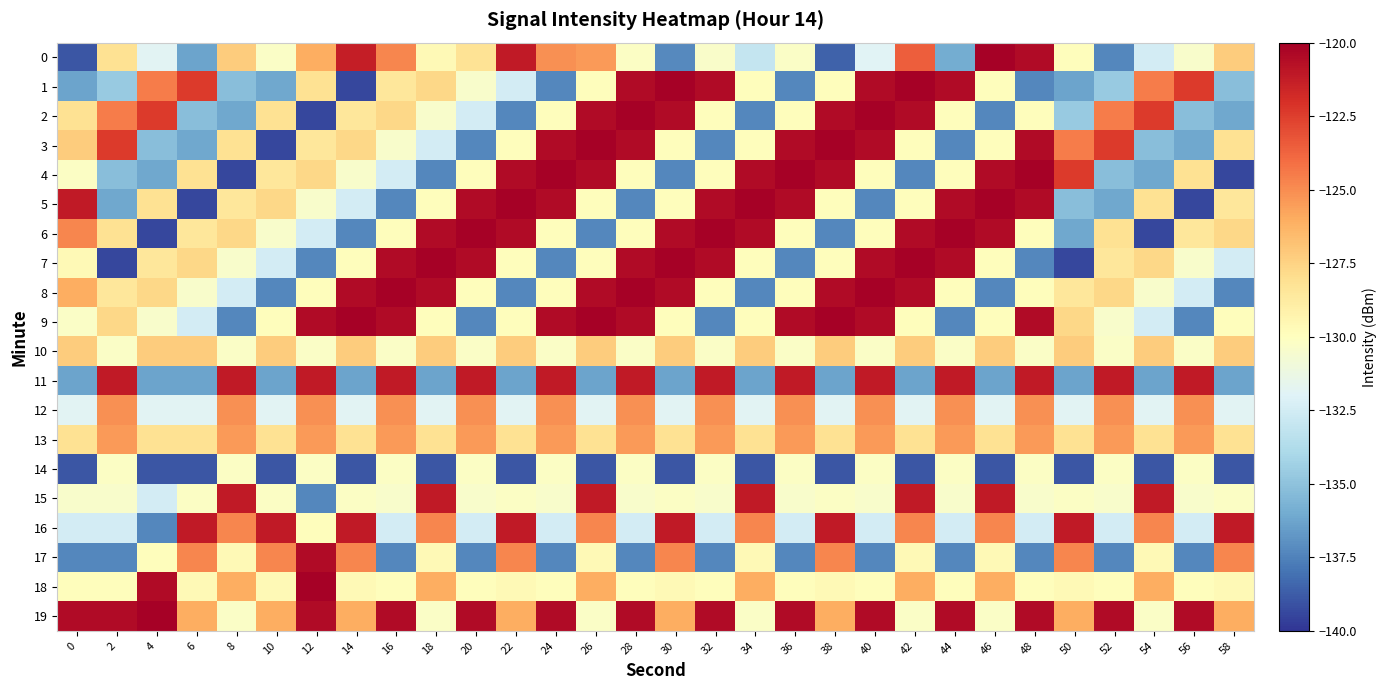

Reading left to right, what are all the values shown in this chart?

0: 0=-139.0	2=-128.1	4=-131.8	6=-136.3	8=-127.2	10=-130.2	12=-126.0	14=-121.3	16=-124.8	18=-129.7	20=-128.2	22=-121.1	24=-125.1	26=-125.4	28=-130.2	30=-137.2	32=-130.4	34=-133.0	36=-130.3	38=-138.5	40=-131.9	42=-123.5	44=-136.0	46=-120.1	48=-120.5	50=-129.9	52=-137.3	54=-132.4	56=-130.4	58=-127.2
1: 0=-136.3	2=-134.7	4=-124.5	6=-122.4	8=-135.2	10=-136.1	12=-128.2	14=-139.4	16=-128.5	18=-127.7	20=-130.4	22=-132.4	24=-137.3	26=-129.9	28=-120.5	30=-120.1	32=-120.5	34=-129.9	36=-137.3	38=-129.9	40=-120.5	42=-120.1	44=-120.5	46=-129.9	48=-137.3	50=-136.3	52=-134.7	54=-124.5	56=-122.4	58=-135.2
2: 0=-128.2	2=-124.5	4=-122.4	6=-135.2	8=-136.1	10=-128.2	12=-139.4	14=-128.5	16=-127.7	18=-130.4	20=-132.4	22=-137.3	24=-129.9	26=-120.5	28=-120.1	30=-120.5	32=-129.9	34=-137.3	36=-129.9	38=-120.5	40=-120.1	42=-120.5	44=-129.9	46=-137.3	48=-129.9	50=-134.7	52=-124.5	54=-122.4	56=-135.2	58=-136.1
3: 0=-127.2	2=-122.4	4=-135.2	6=-136.1	8=-128.2	10=-139.4	12=-128.5	14=-127.7	16=-130.4	18=-132.4	20=-137.3	22=-129.9	24=-120.5	26=-120.1	28=-120.5	30=-129.9	32=-137.3	34=-129.9	36=-120.5	38=-120.1	40=-120.5	42=-129.9	44=-137.3	46=-129.9	48=-120.5	50=-124.5	52=-122.4	54=-135.2	56=-136.1	58=-128.2
4: 0=-130.2	2=-135.2	4=-136.1	6=-128.2	8=-139.4	10=-128.5	12=-127.7	14=-130.4	16=-132.4	18=-137.3	20=-129.9	22=-120.5	24=-120.1	26=-120.5	28=-129.9	30=-137.3	32=-129.9	34=-120.5	36=-120.1	38=-120.5	40=-129.9	42=-137.3	44=-129.9	46=-120.5	48=-120.1	50=-122.4	52=-135.2	54=-136.1	56=-128.2	58=-139.4
5: 0=-121.1	2=-136.1	4=-128.2	6=-139.4	8=-128.5	10=-127.7	12=-130.4	14=-132.4	16=-137.3	18=-129.9	20=-120.5	22=-120.1	24=-120.5	26=-129.9	28=-137.3	30=-129.9	32=-120.5	34=-120.1	36=-120.5	38=-129.9	40=-137.3	42=-129.9	44=-120.5	46=-120.1	48=-120.5	50=-135.2	52=-136.1	54=-128.2	56=-139.4	58=-128.5
6: 0=-124.8	2=-128.2	4=-139.4	6=-128.5	8=-127.7	10=-130.4	12=-132.4	14=-137.3	16=-129.9	18=-120.5	20=-120.1	22=-120.5	24=-129.9	26=-137.3	28=-129.9	30=-120.5	32=-120.1	34=-120.5	36=-129.9	38=-137.3	40=-129.9	42=-120.5	44=-120.1	46=-120.5	48=-129.9	50=-136.1	52=-128.2	54=-139.4	56=-128.5	58=-127.7
7: 0=-129.7	2=-139.4	4=-128.5	6=-127.7	8=-130.4	10=-132.4	12=-137.3	14=-129.9	16=-120.5	18=-120.1	20=-120.5	22=-129.9	24=-137.3	26=-129.9	28=-120.5	30=-120.1	32=-120.5	34=-129.9	36=-137.3	38=-129.9	40=-120.5	42=-120.1	44=-120.5	46=-129.9	48=-137.3	50=-139.4	52=-128.5	54=-127.7	56=-130.4	58=-132.4
8: 0=-126.0	2=-128.5	4=-127.7	6=-130.4	8=-132.4	10=-137.3	12=-129.9	14=-120.5	16=-120.1	18=-120.5	20=-129.9	22=-137.3	24=-129.9	26=-120.5	28=-120.1	30=-120.5	32=-129.9	34=-137.3	36=-129.9	38=-120.5	40=-120.1	42=-120.5	44=-129.9	46=-137.3	48=-129.9	50=-128.5	52=-127.7	54=-130.4	56=-132.4	58=-137.3
9: 0=-130.2	2=-127.7	4=-130.4	6=-132.4	8=-137.3	10=-129.9	12=-120.5	14=-120.1	16=-120.5	18=-129.9	20=-137.3	22=-129.9	24=-120.5	26=-120.1	28=-120.5	30=-129.9	32=-137.3	34=-129.9	36=-120.5	38=-120.1	40=-120.5	42=-129.9	44=-137.3	46=-129.9	48=-120.5	50=-127.7	52=-130.4	54=-132.4	56=-137.3	58=-129.9
10: 0=-127.2	2=-130.2	4=-127.2	6=-127.2	8=-130.2	10=-127.2	12=-130.2	14=-127.2	16=-130.2	18=-127.2	20=-130.2	22=-127.2	24=-130.2	26=-127.2	28=-130.2	30=-127.2	32=-130.2	34=-127.2	36=-130.2	38=-127.2	40=-130.2	42=-127.2	44=-130.2	46=-127.2	48=-130.2	50=-127.2	52=-130.2	54=-127.2	56=-130.2	58=-127.2
11: 0=-136.3	2=-121.1	4=-136.3	6=-136.3	8=-121.1	10=-136.3	12=-121.1	14=-136.3	16=-121.1	18=-136.3	20=-121.1	22=-136.3	24=-121.1	26=-136.3	28=-121.1	30=-136.3	32=-121.1	34=-136.3	36=-121.1	38=-136.3	40=-121.1	42=-136.3	44=-121.1	46=-136.3	48=-121.1	50=-136.3	52=-121.1	54=-136.3	56=-121.1	58=-136.3
12: 0=-131.8	2=-125.1	4=-131.8	6=-131.8	8=-125.1	10=-131.8	12=-125.1	14=-131.8	16=-125.1	18=-131.8	20=-125.1	22=-131.8	24=-125.1	26=-131.8	28=-125.1	30=-131.8	32=-125.1	34=-131.8	36=-125.1	38=-131.8	40=-125.1	42=-131.8	44=-125.1	46=-131.8	48=-125.1	50=-131.8	52=-125.1	54=-131.8	56=-125.1	58=-131.8
13: 0=-128.1	2=-125.4	4=-128.1	6=-128.1	8=-125.4	10=-128.1	12=-125.4	14=-128.1	16=-125.4	18=-128.1	20=-125.4	22=-128.1	24=-125.4	26=-128.1	28=-125.4	30=-128.1	32=-125.4	34=-128.1	36=-125.4	38=-128.1	40=-125.4	42=-128.1	44=-125.4	46=-128.1	48=-125.4	50=-128.1	52=-125.4	54=-128.1	56=-125.4	58=-128.1
14: 0=-139.0	2=-130.2	4=-139.0	6=-139.0	8=-130.2	10=-139.0	12=-130.2	14=-139.0	16=-130.2	18=-139.0	20=-130.2	22=-139.0	24=-130.2	26=-139.0	28=-130.2	30=-139.0	32=-130.2	34=-139.0	36=-130.2	38=-139.0	40=-130.2	42=-139.0	44=-130.2	46=-139.0	48=-130.2	50=-139.0	52=-130.2	54=-139.0	56=-130.2	58=-139.0
15: 0=-130.4	2=-130.4	4=-132.4	6=-130.2	8=-121.1	10=-130.2	12=-137.3	14=-130.2	16=-130.4	18=-121.1	20=-130.4	22=-130.2	24=-130.4	26=-121.1	28=-130.4	30=-130.2	32=-130.4	34=-121.1	36=-130.4	38=-130.2	40=-130.4	42=-121.1	44=-130.4	46=-121.1	48=-130.4	50=-130.2	52=-130.4	54=-121.1	56=-130.4	58=-130.2
16: 0=-132.4	2=-132.4	4=-137.3	6=-121.1	8=-124.8	10=-121.1	12=-129.9	14=-121.1	16=-132.4	18=-124.8	20=-132.4	22=-121.1	24=-132.4	26=-124.8	28=-132.4	30=-121.1	32=-132.4	34=-124.8	36=-132.4	38=-121.1	40=-132.4	42=-124.8	44=-132.4	46=-124.8	48=-132.4	50=-121.1	52=-132.4	54=-124.8	56=-132.4	58=-121.1
17: 0=-137.3	2=-137.3	4=-129.9	6=-124.8	8=-129.7	10=-124.8	12=-120.5	14=-124.8	16=-137.3	18=-129.7	20=-137.3	22=-124.8	24=-137.3	26=-129.7	28=-137.3	30=-124.8	32=-137.3	34=-129.7	36=-137.3	38=-124.8	40=-137.3	42=-129.7	44=-137.3	46=-129.7	48=-137.3	50=-124.8	52=-137.3	54=-129.7	56=-137.3	58=-124.8
18: 0=-129.9	2=-129.9	4=-120.5	6=-129.7	8=-126.0	10=-129.7	12=-120.1	14=-129.7	16=-129.9	18=-126.0	20=-129.9	22=-129.7	24=-129.9	26=-126.0	28=-129.9	30=-129.7	32=-129.9	34=-126.0	36=-129.9	38=-129.7	40=-129.9	42=-126.0	44=-129.9	46=-126.0	48=-129.9	50=-129.7	52=-129.9	54=-126.0	56=-129.9	58=-129.7
19: 0=-120.5	2=-120.5	4=-120.1	6=-126.0	8=-130.2	10=-126.0	12=-120.5	14=-126.0	16=-120.5	18=-130.2	20=-120.5	22=-126.0	24=-120.5	26=-130.2	28=-120.5	30=-126.0	32=-120.5	34=-130.2	36=-120.5	38=-126.0	40=-120.5	42=-130.2	44=-120.5	46=-130.2	48=-120.5	50=-126.0	52=-120.5	54=-130.2	56=-120.5	58=-126.0